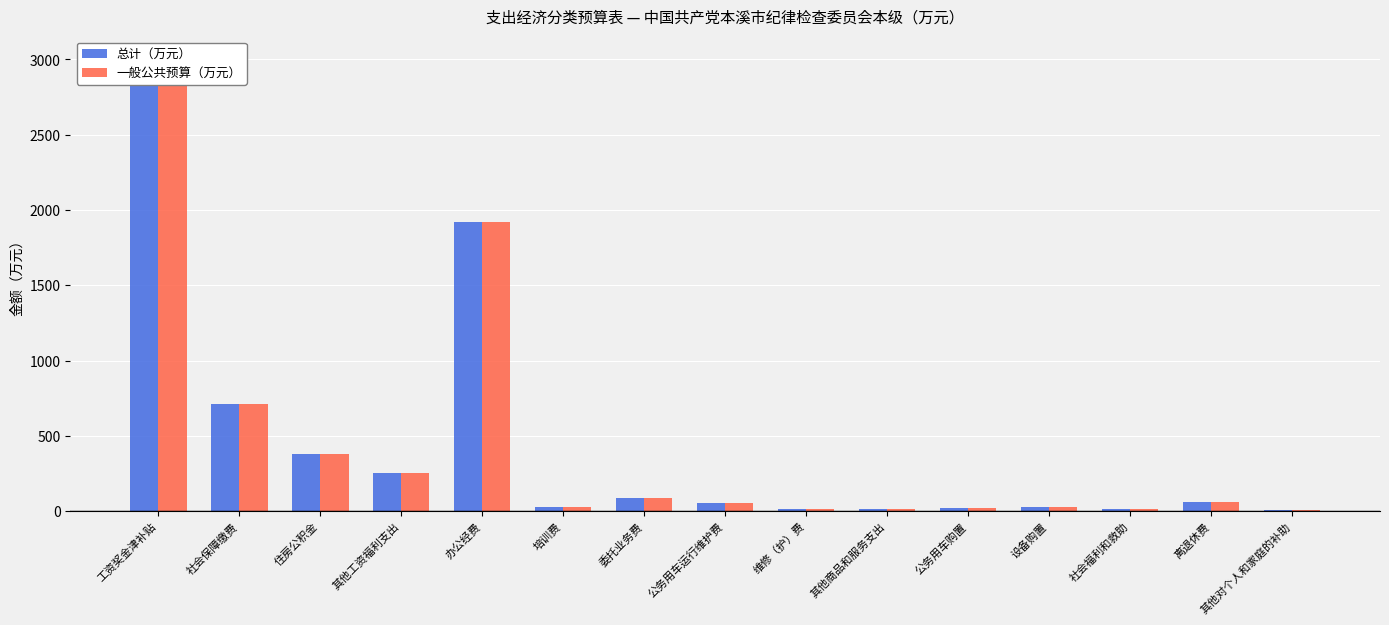

Is it true that 总计（万元） equals 342.0 at 其他工资福利支出?

False